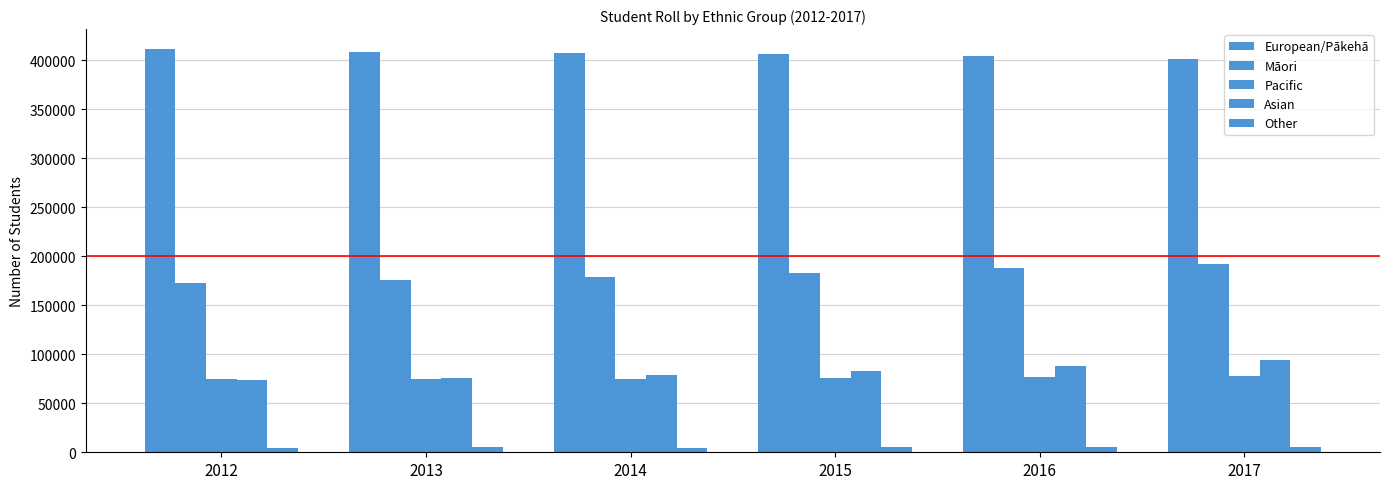

Reading right to left, extract all data points from this chart.

European/Pākehā: 401217	403865	405947	406735	408523	411040
Māori: 192430	187731	183079	178753	175456	173011
Pacific: 78198	77146	76199	75198	74825	75000
Asian: 94557	88005	82456	78809	75899	73745
Other: 5195	4925	4945	4641	4949	4728